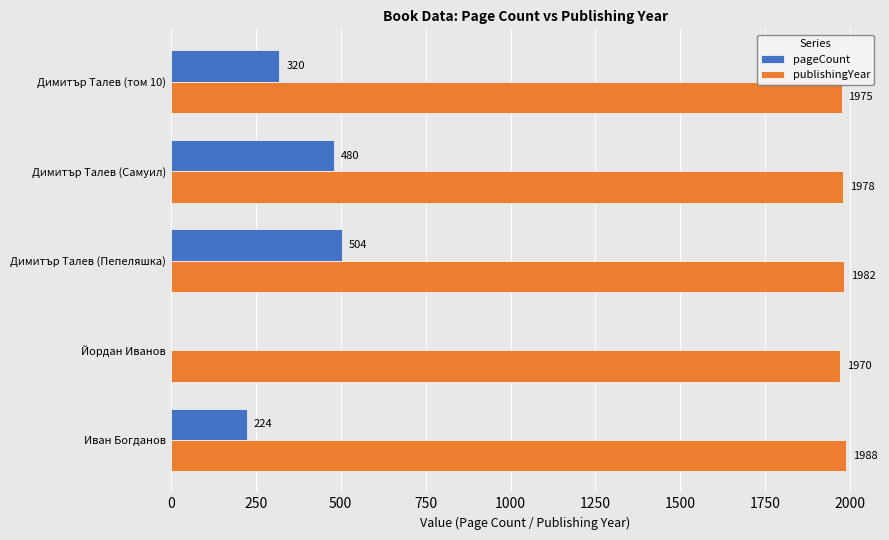

What is the maximum value for publishingYear?

1988